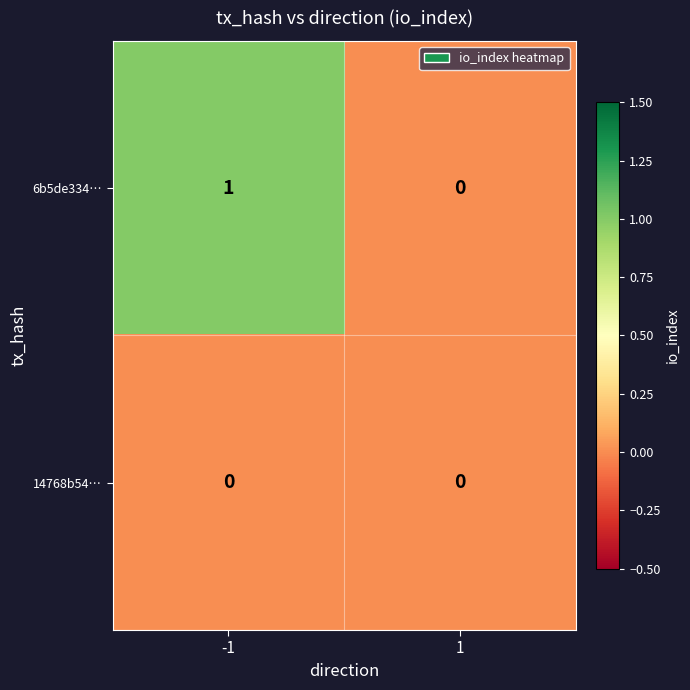

Is the value of 14768b54… at -1 greater than the value of 6b5de334… at -1?

No